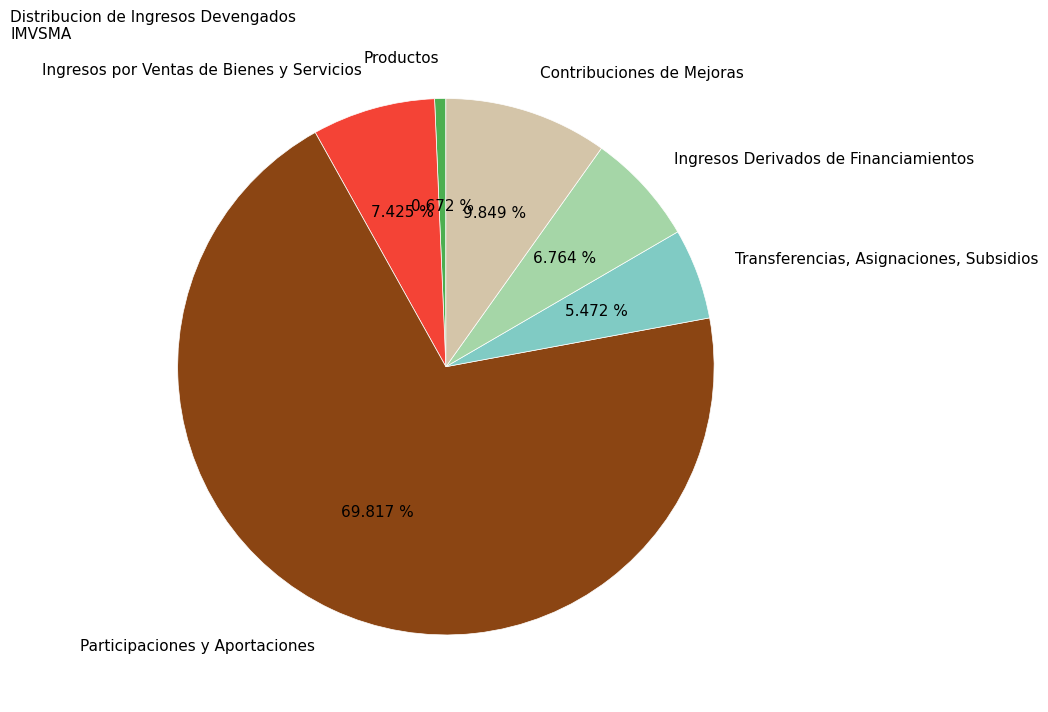

What is the smallest slice in the pie chart?

Productos